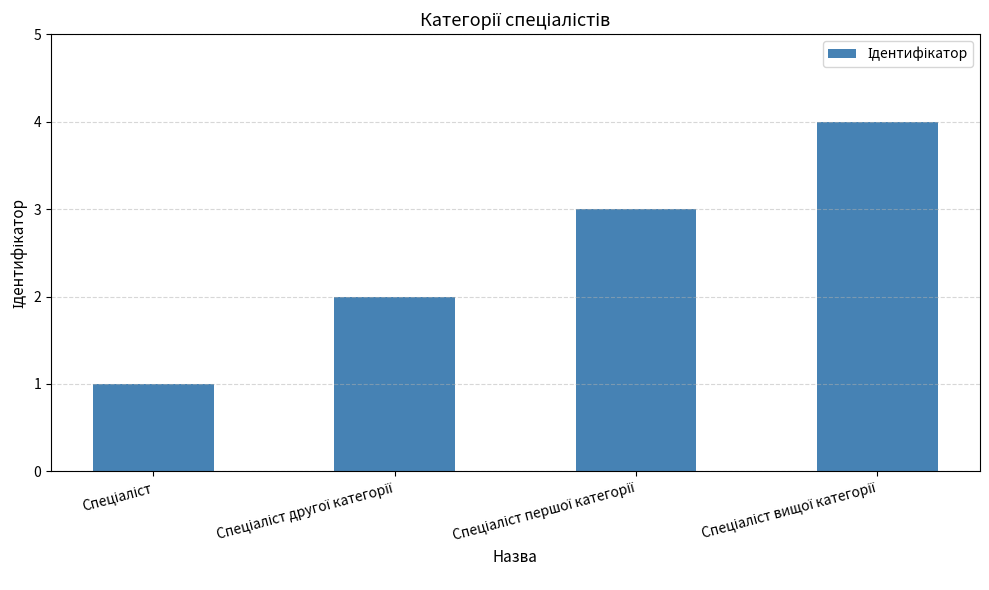

Reading left to right, what are all the values shown in this chart?

1	2	3	4